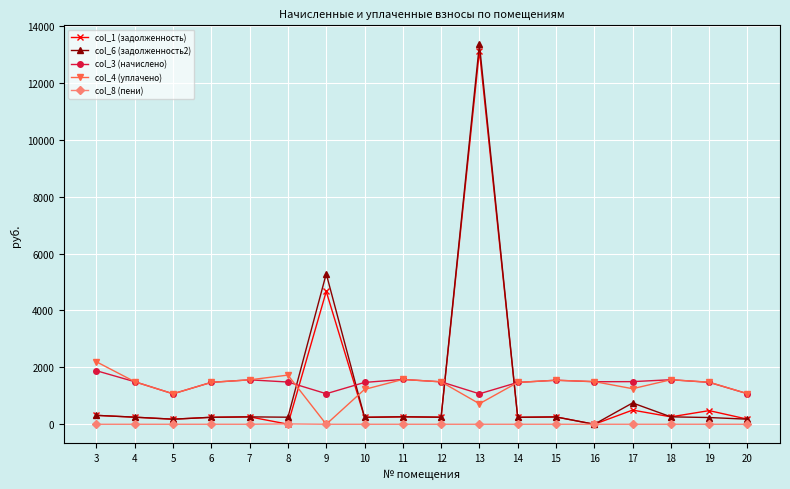

At which label does col_3 (начислено) first exceed 1491?

3